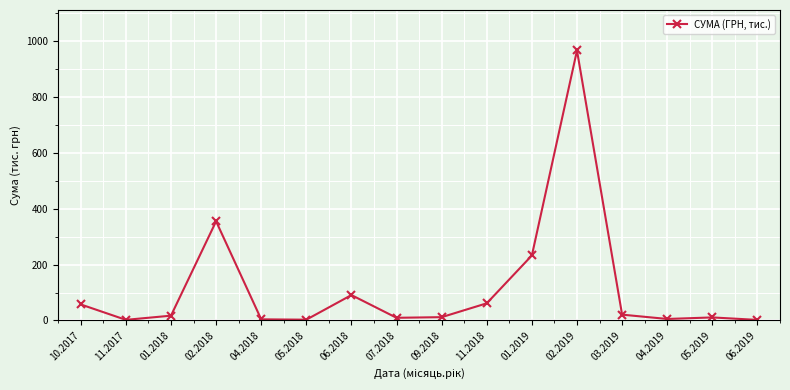

What is the minimum value shown in the chart?

2.0